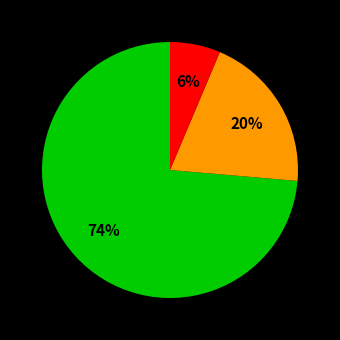

Does any single category account for the majority?

Yes